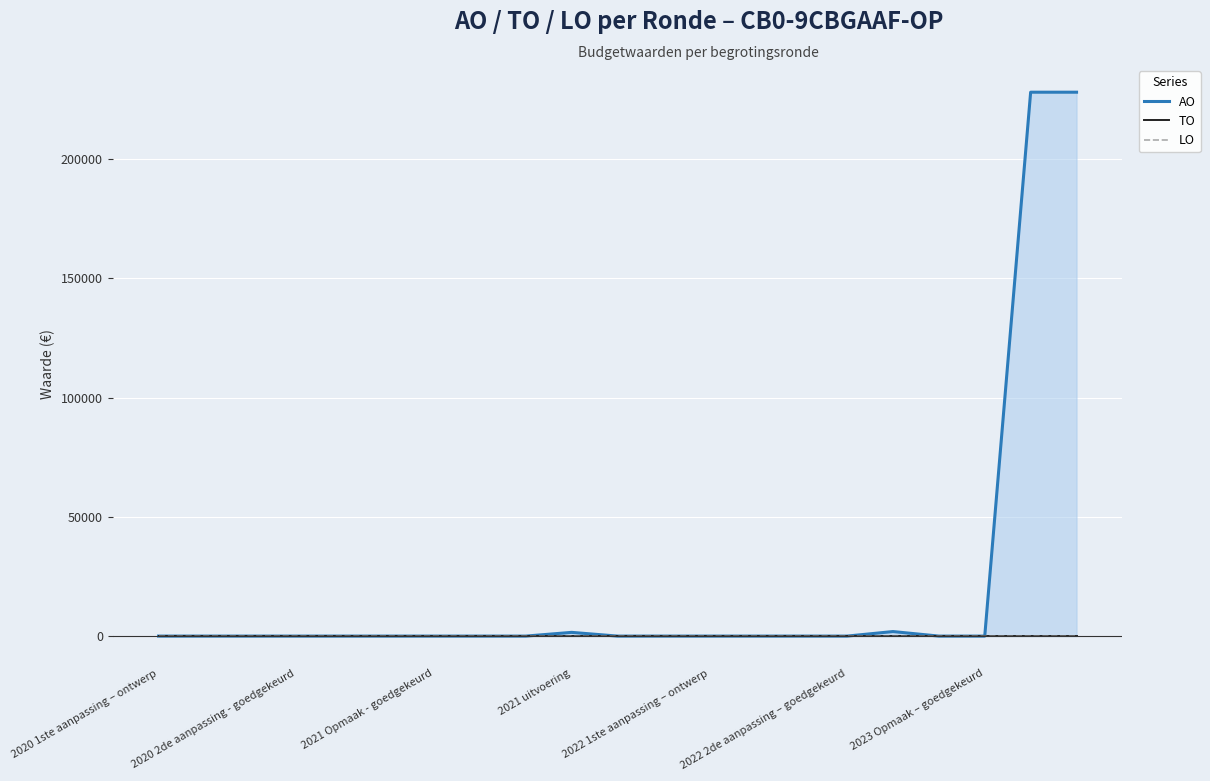

Rank the series by their maximum value, from highest to lowest.

AO, TO, LO